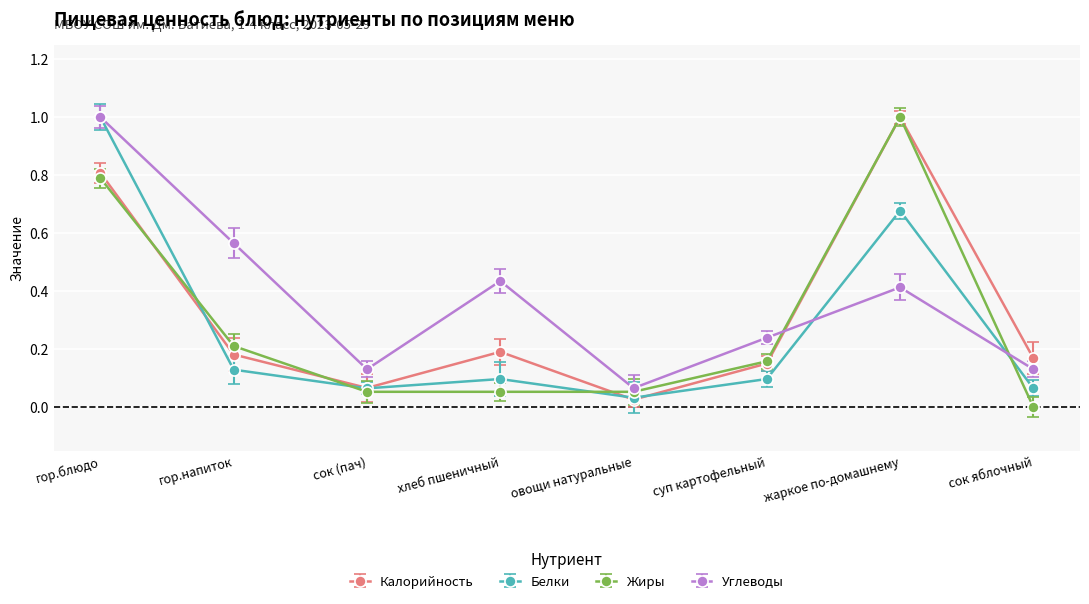

Is the value of Калорийность at суп картофельный greater than the value of Белки at суп картофельный?

Yes